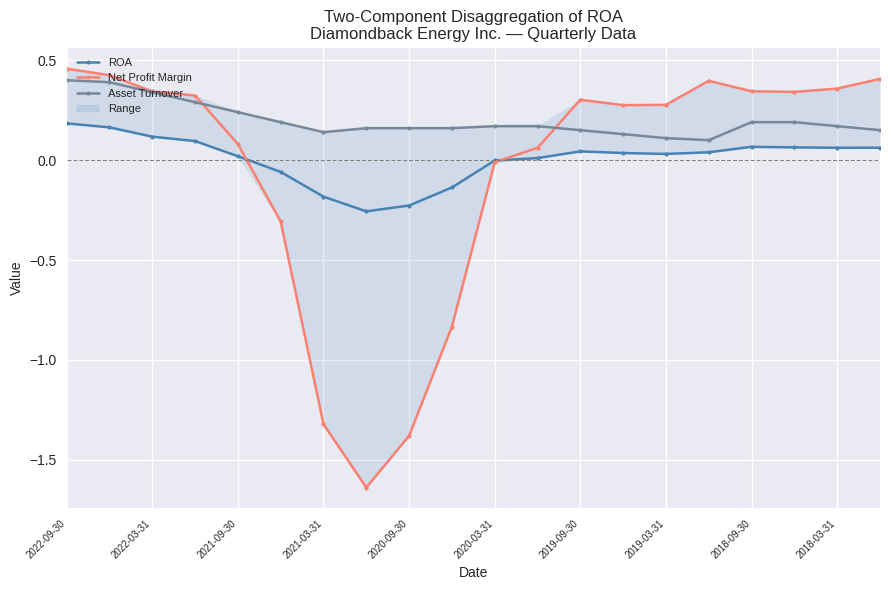

What is the sum of all ROA values?

0.1